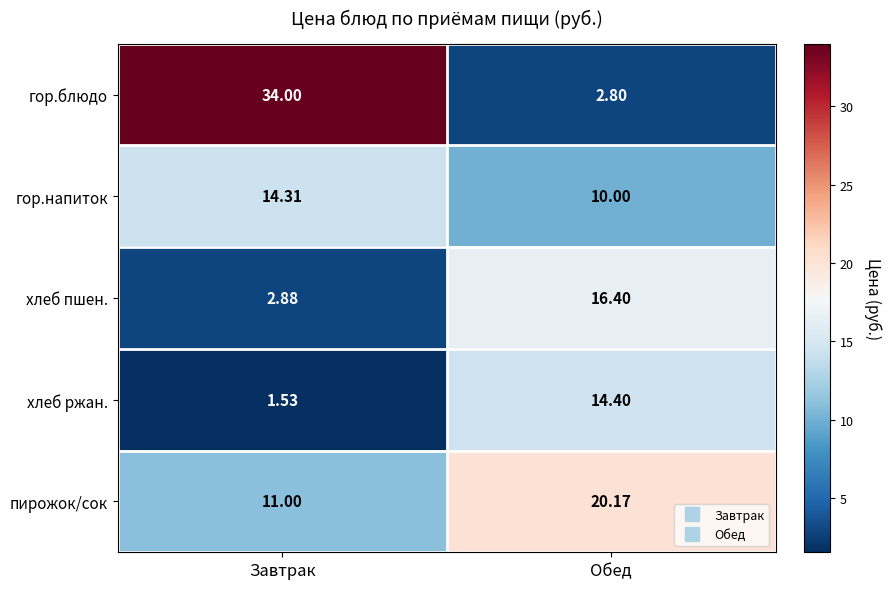

Which series has the widest spread of values?

гор.блюдо